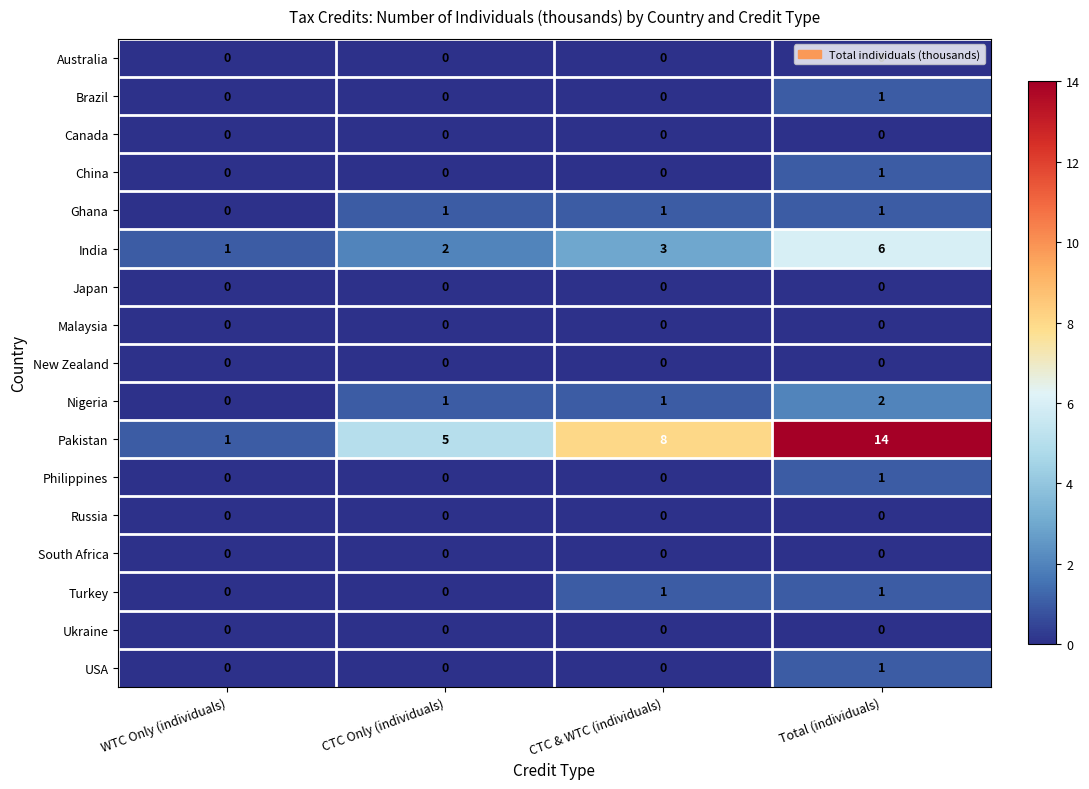

What is the maximum value shown in the chart?

14